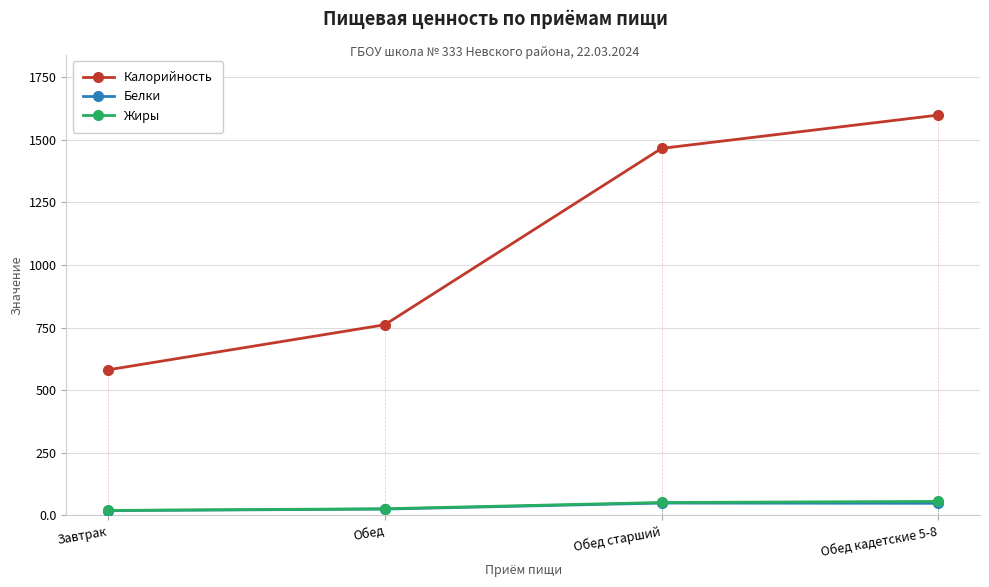

How many values in the Белки series are below 48?

2